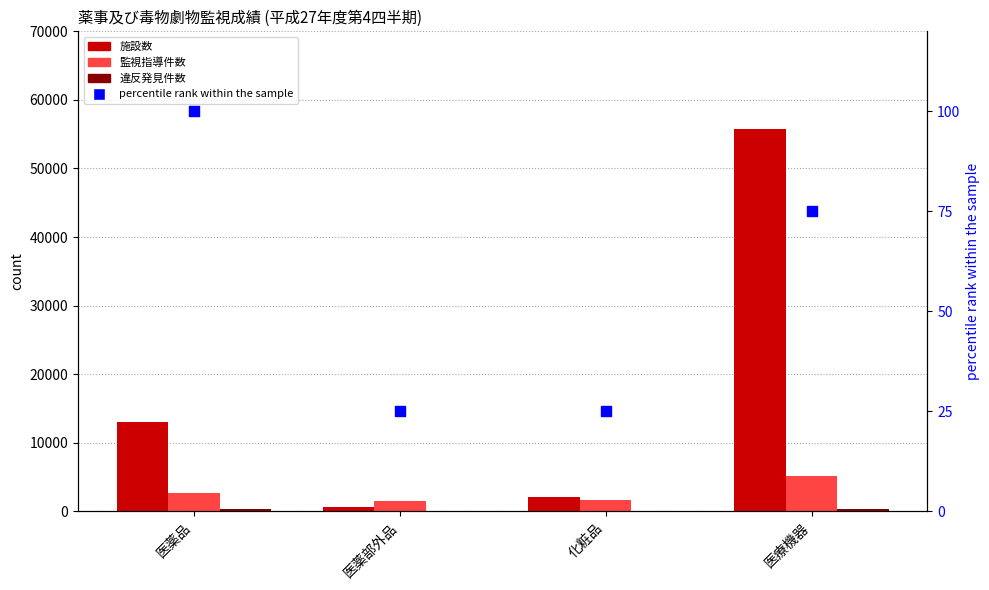

At which category is the sum across all series the highest?

医療機器